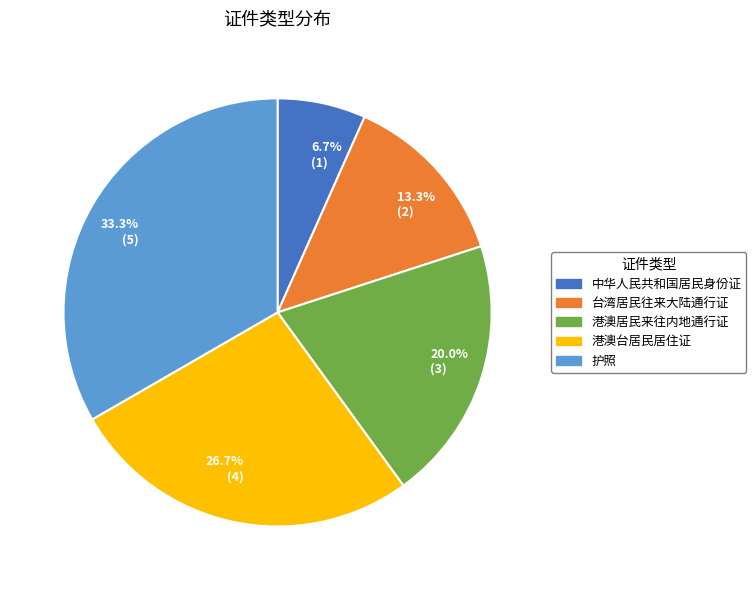

What is the largest slice in the pie chart?

33.3% (5)